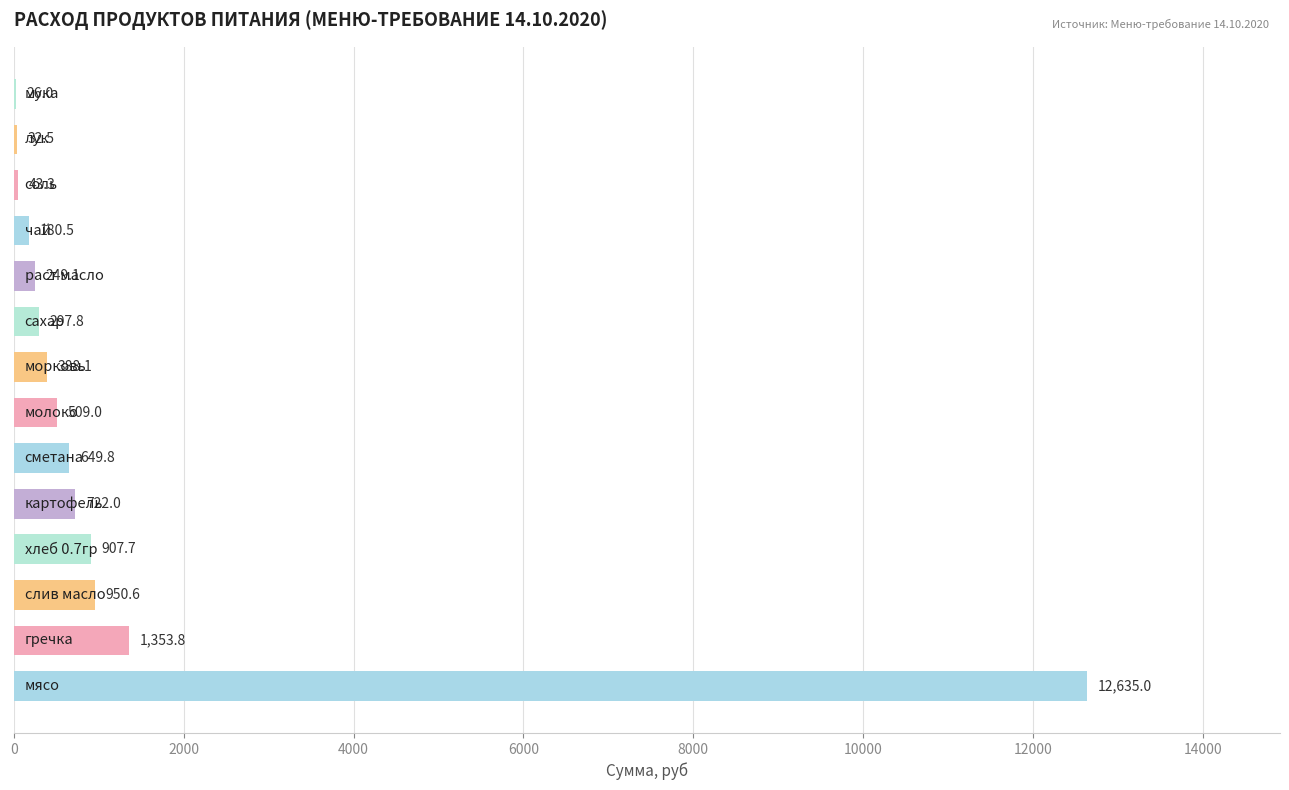

What is the greatest value displayed?

12635.0